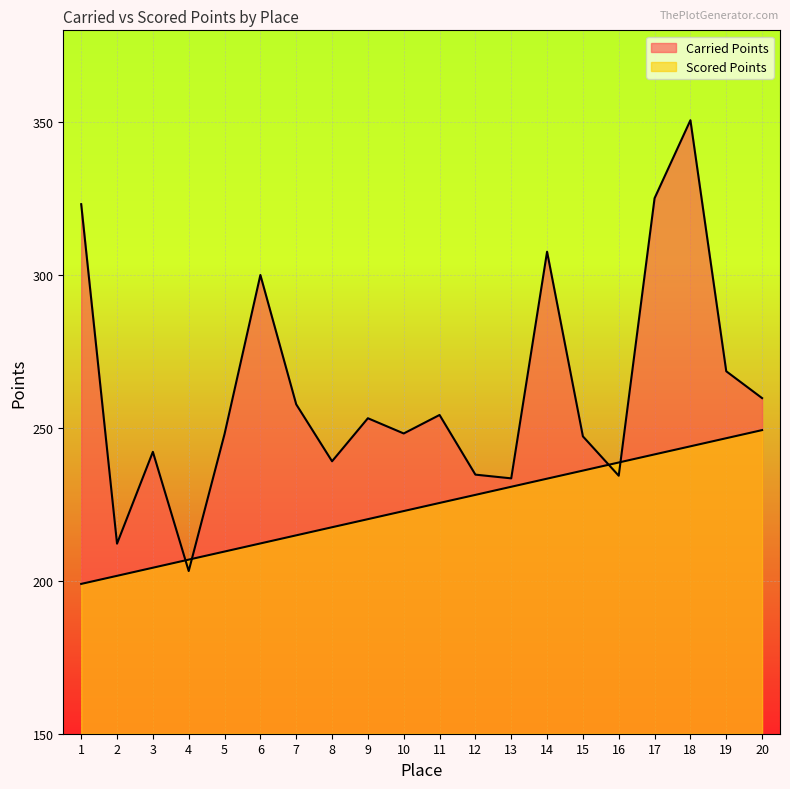

At how many categories does at least one series exceed 260?

6